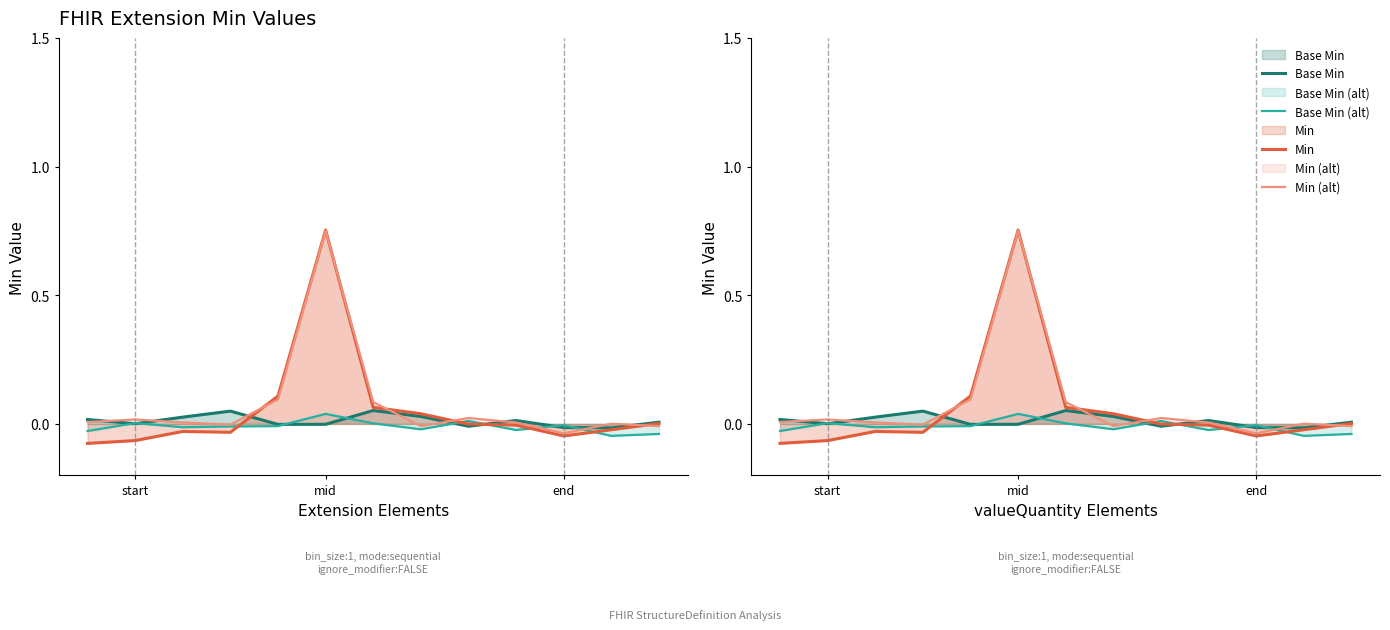

Which series has the largest total across all categories?

Min (alt)